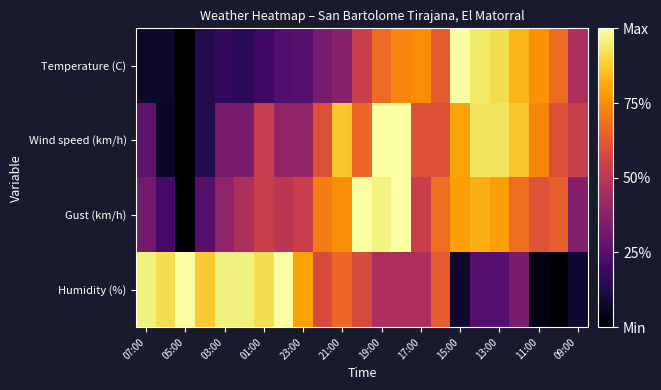

Reading left to right, extract all data points from this chart.

Temperature (C): 0.1	0.1	0.0	0.1	0.2	0.1	0.2	0.2	0.3	0.3	0.4	0.5	0.7	0.7	0.7	0.6	1.0	0.9	0.9	0.8	0.8	0.7	0.5
Wind speed (km/h): 0.3	0.1	0.0	0.1	0.3	0.3	0.5	0.4	0.4	0.6	0.9	0.7	1.0	1.0	0.6	0.6	0.8	0.9	0.9	0.9	0.7	0.6	0.5
Gust (km/h): 0.3	0.2	0.0	0.2	0.4	0.5	0.5	0.5	0.5	0.7	0.8	1.0	1.0	1.0	0.5	0.7	0.8	0.8	0.8	0.7	0.6	0.6	0.4
Humidity (%): 1.0	0.9	1.0	0.9	1.0	1.0	0.9	1.0	0.8	0.6	0.7	0.6	0.5	0.5	0.5	0.6	0.1	0.2	0.2	0.3	0.0	0.0	0.1